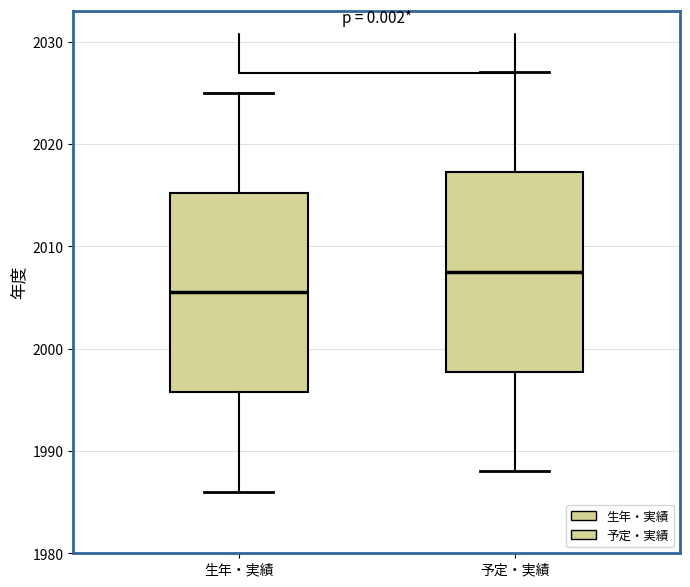

Reading left to right, read every box against the y-axis: the position of its median line, the range the box covers, and the ends of its whiskers. The values are not printed on the chart, so give them approximately, as read against the axis.

生年・実績: median 2006, box 1996 to 2015, whiskers 1986 to 2025
予定・実績: median 2008, box 1998 to 2017, whiskers 1988 to 2027